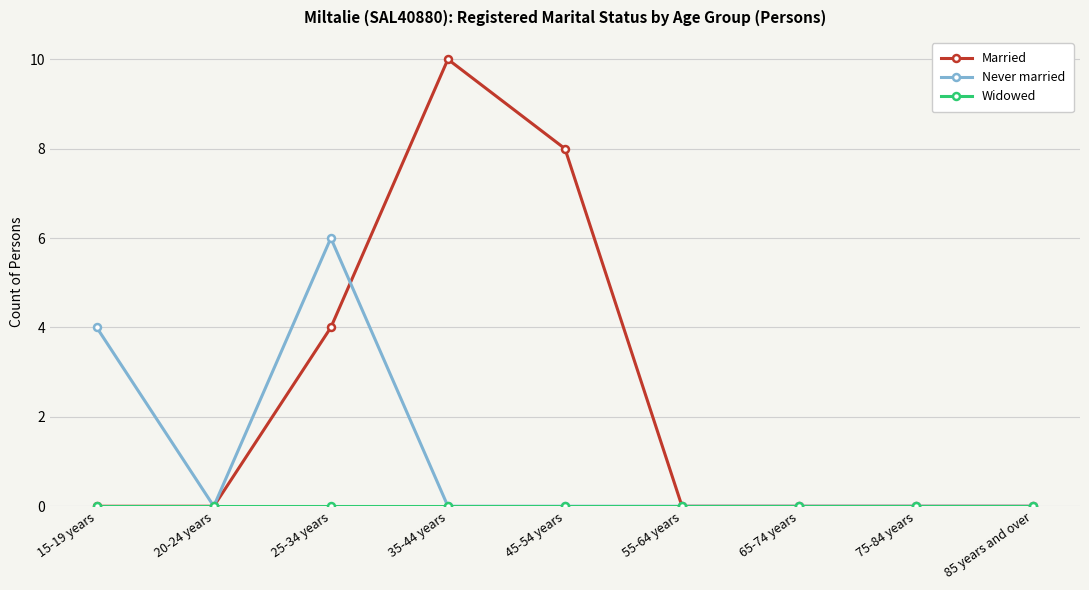

Which series changed the most between 35-44 years and 55-64 years?

Married